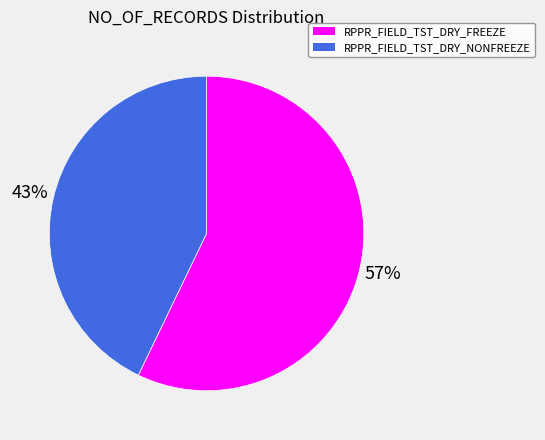

Combined, do RPPR_FIELD_TST_DRY_NONFREEZE and RPPR_FIELD_TST_DRY_FREEZE account for over 50%?

Yes